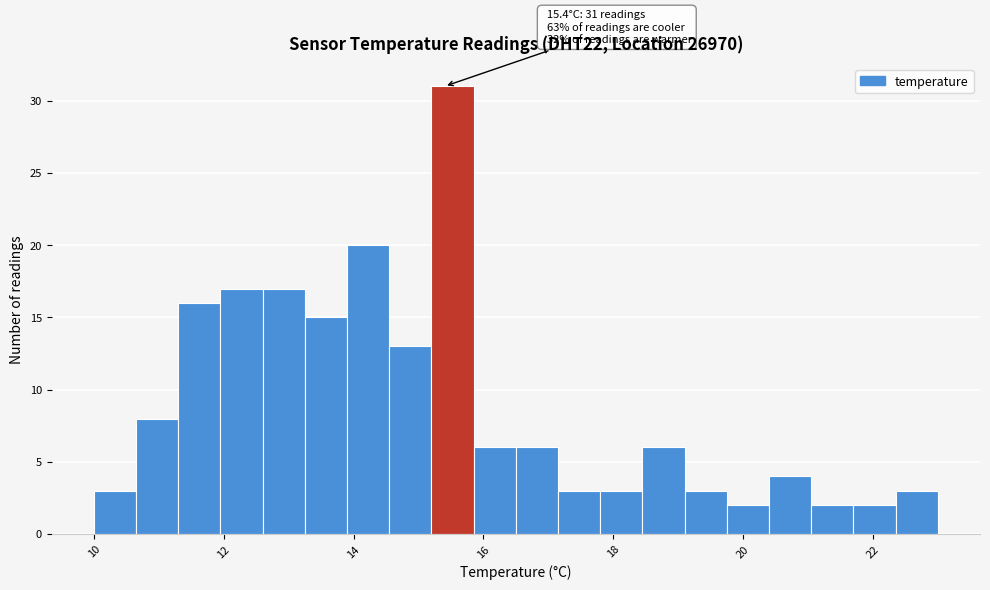

Around what value on the x-axis is the tallest bar? Give the approximate position of its centre, as read against the axis.

15.6